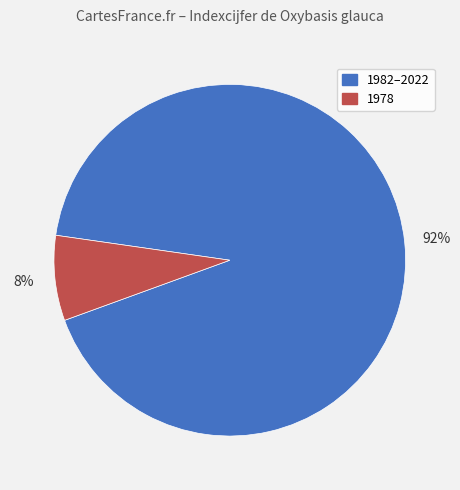

Is there a majority slice in this chart?

Yes